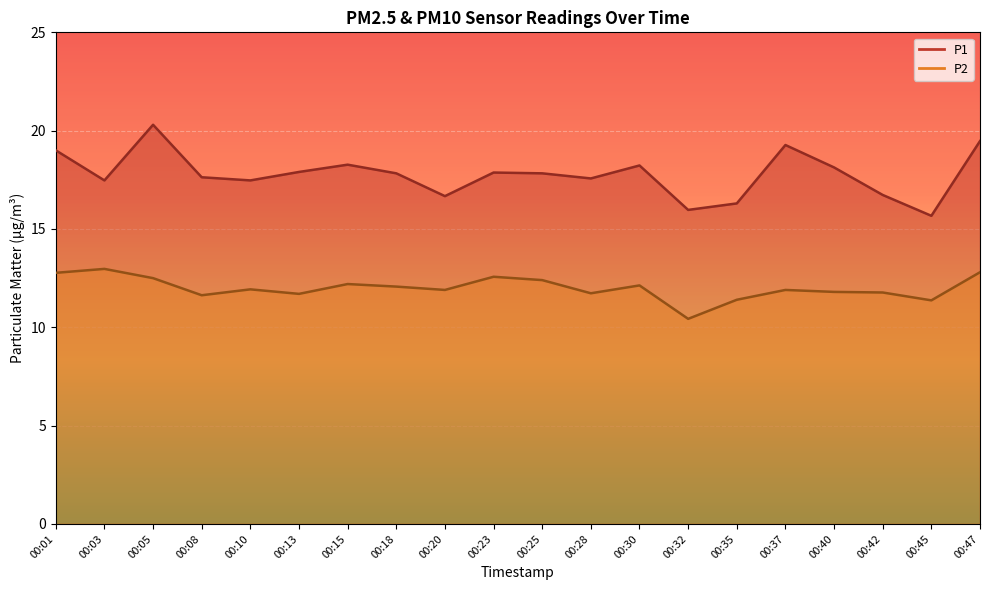

True or false: P2 and P1 cross at least once.

False